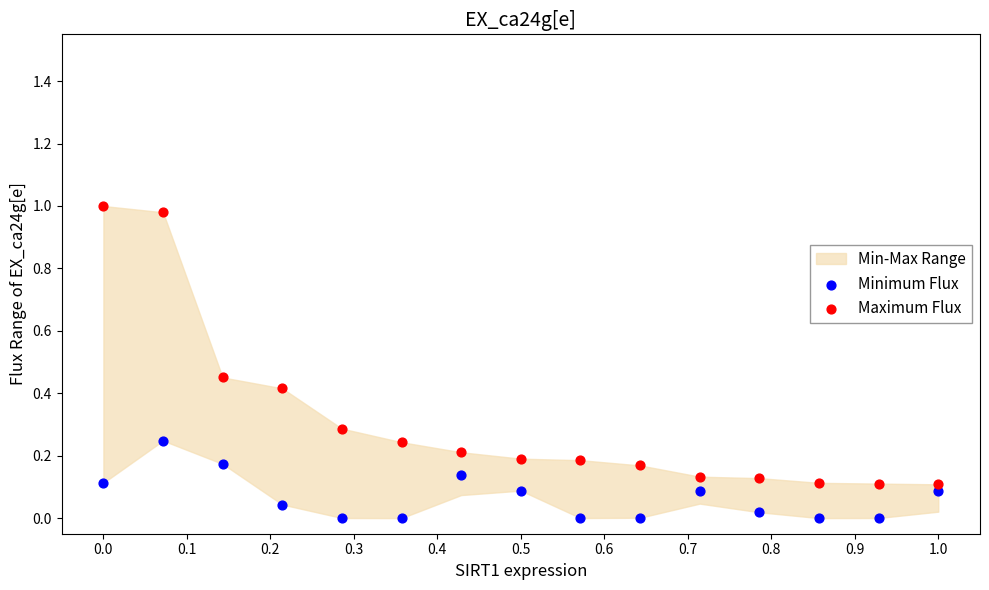

Which series reaches the minimum Y coordinate?

Minimum Flux